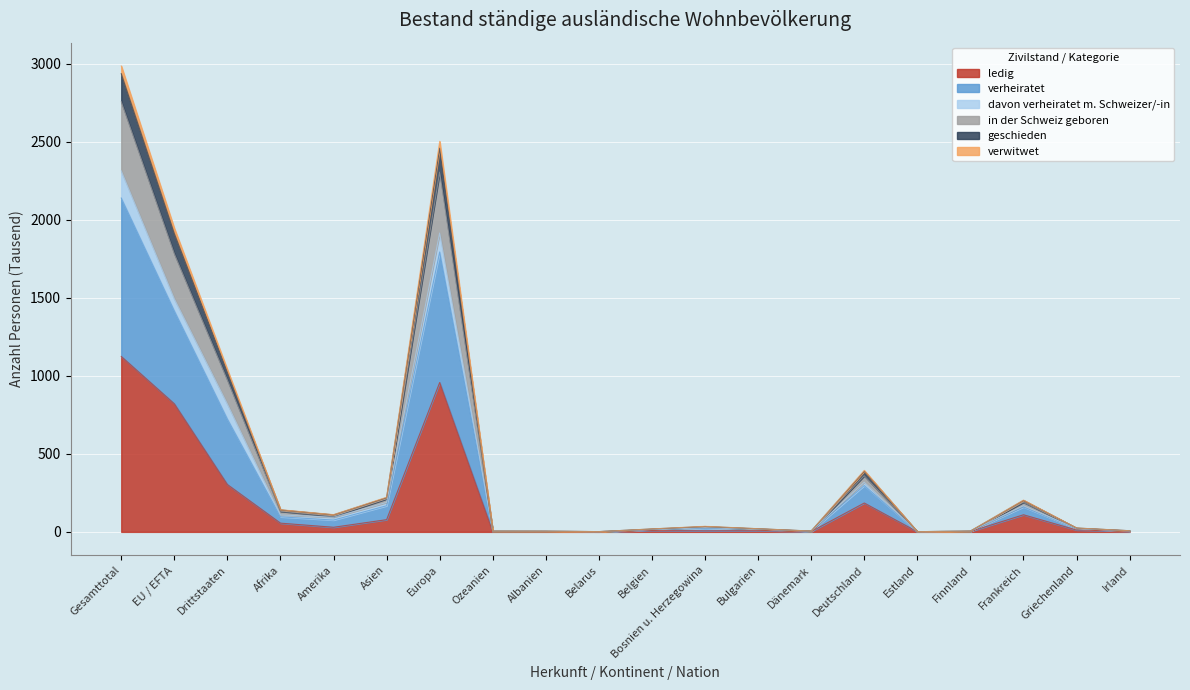

True or false: in der Schweiz geboren and verheiratet intersect in this chart.

False